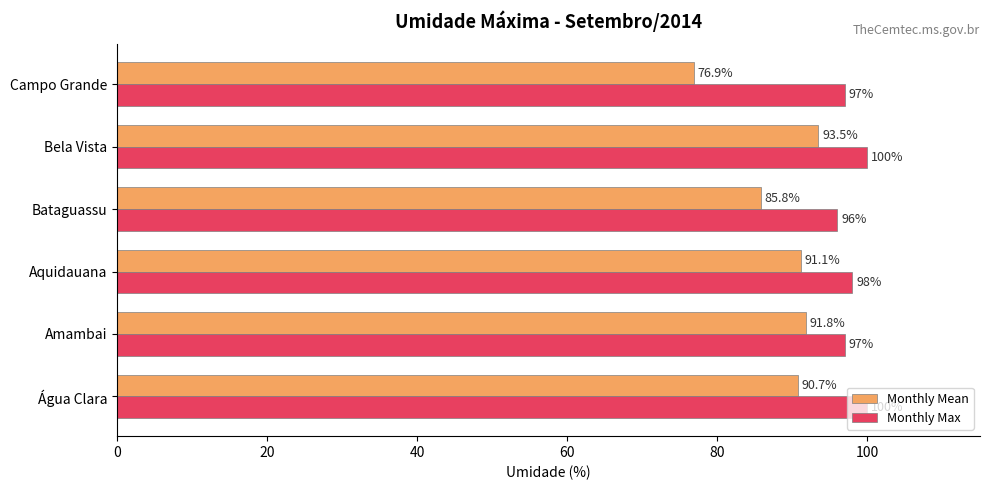

List the labels in order of Monthly Mean value, largest first.

Bela Vista, Amambai, Aquidauana, Água Clara, Bataguassu, Campo Grande